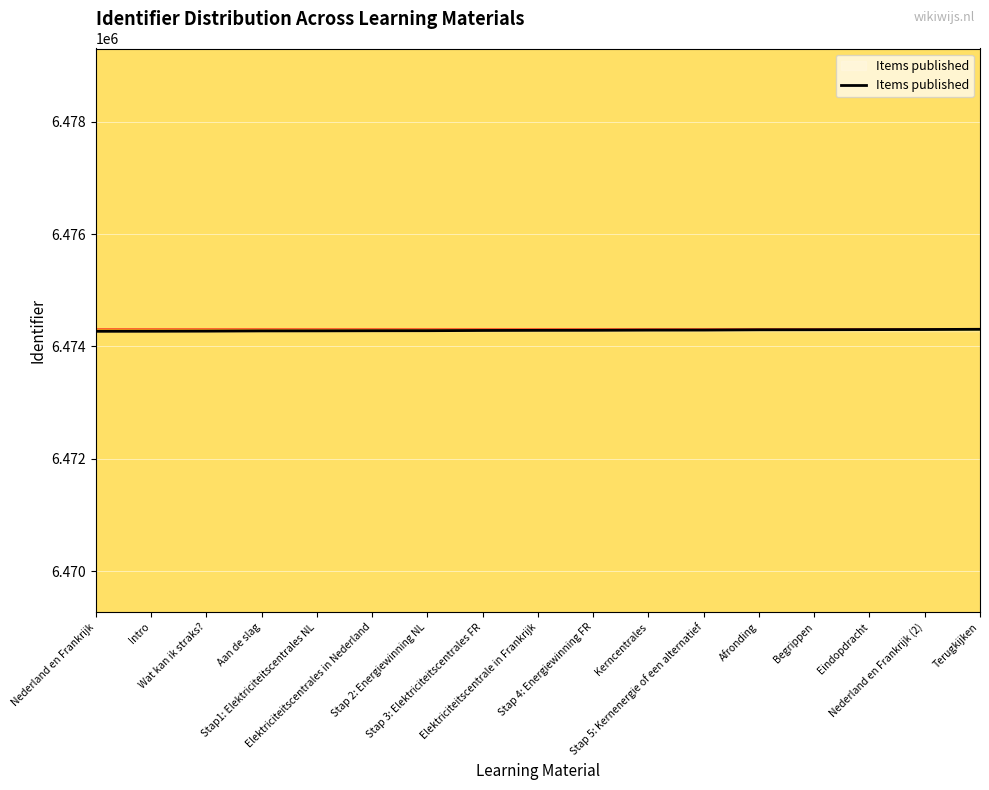

What is the minimum value shown in the chart?

6474269